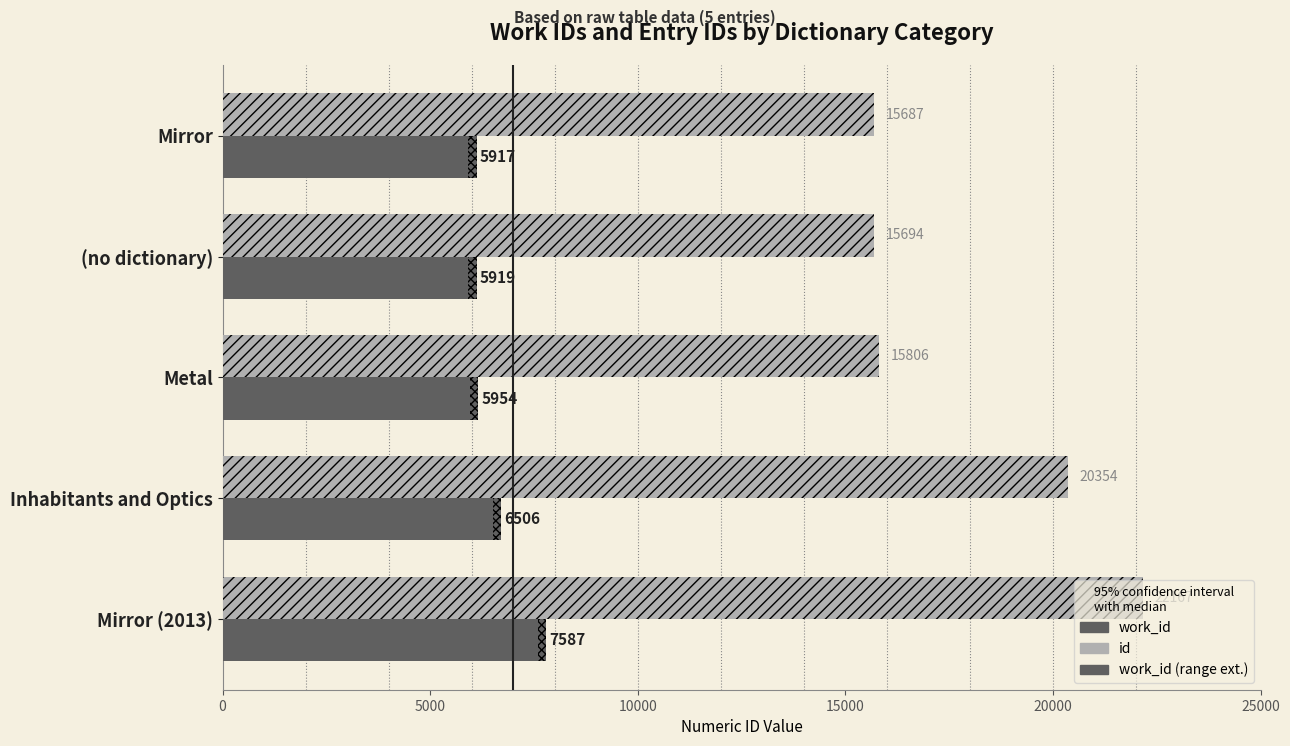

Between 5000 and 20000, which series saw the biggest shift?

id